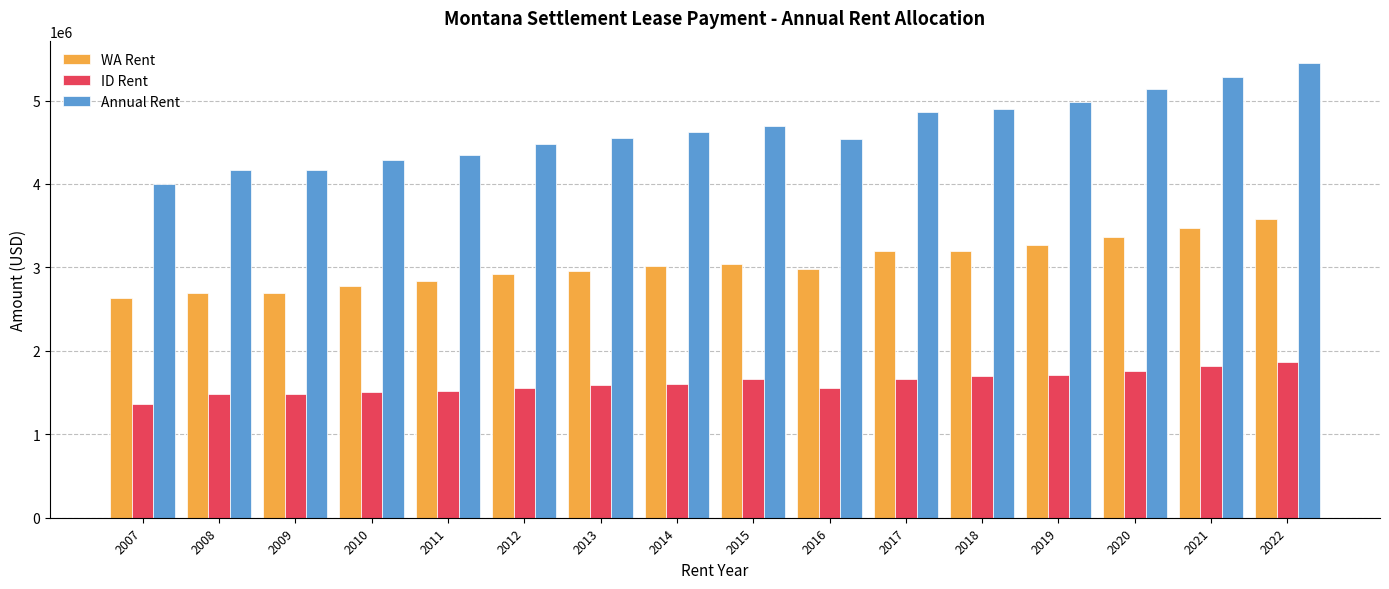

How many bars are there in each group?

3